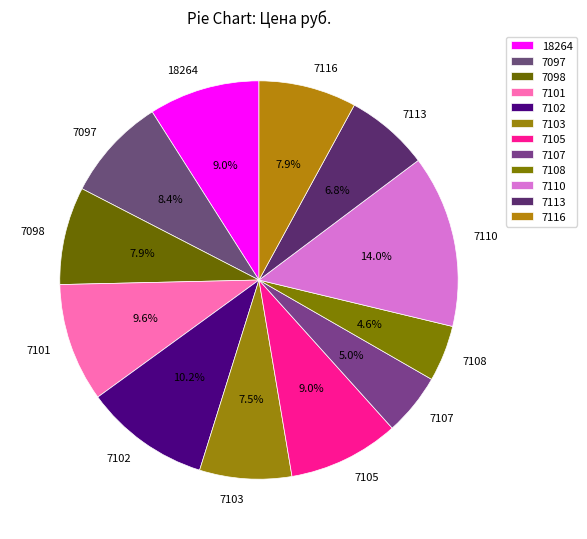

Which slice is the largest?

7110